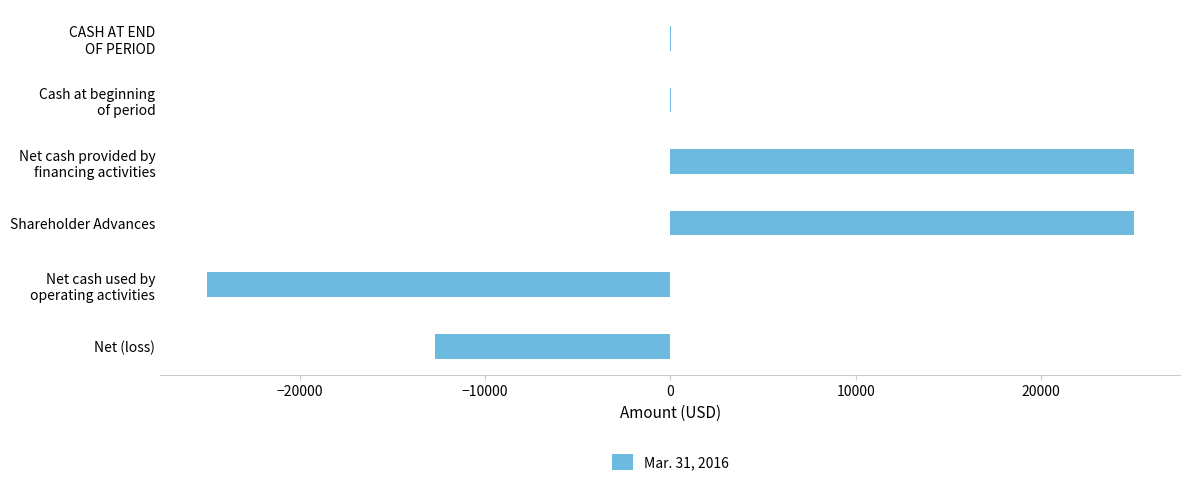

What is the greatest value displayed?

25000